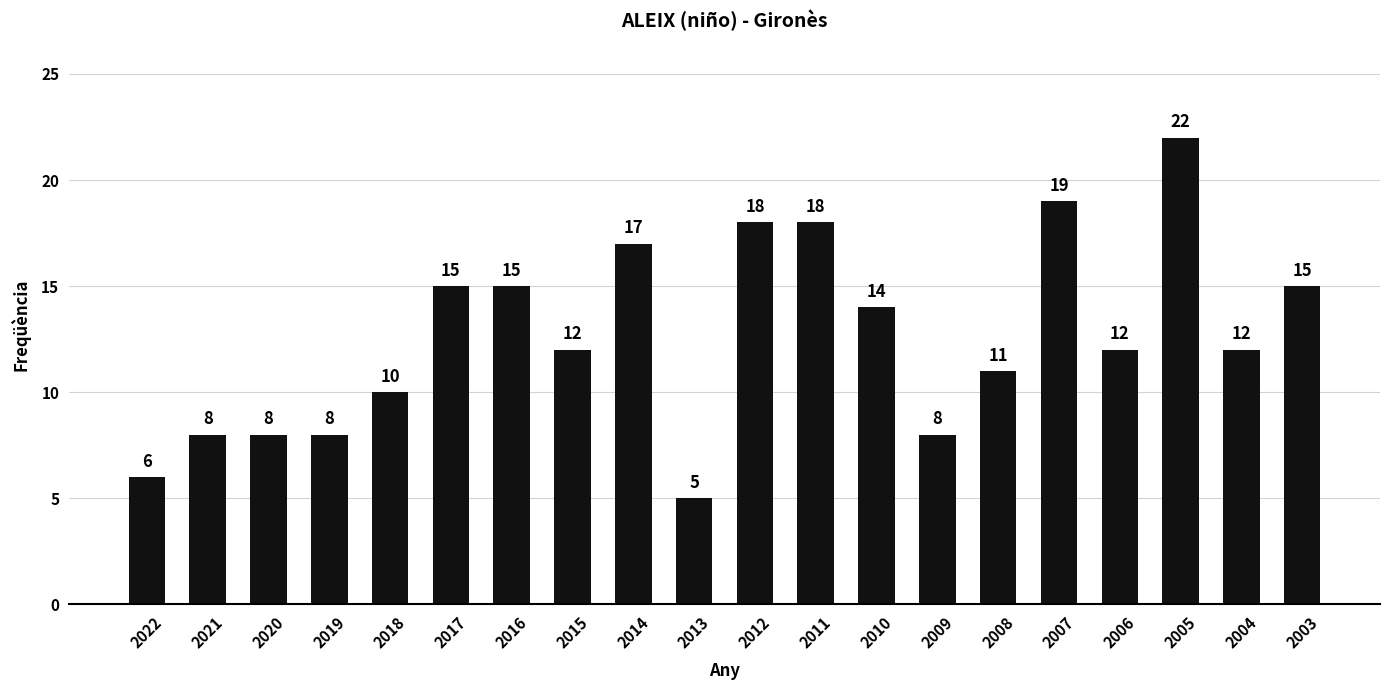

What is the greatest value displayed?

22